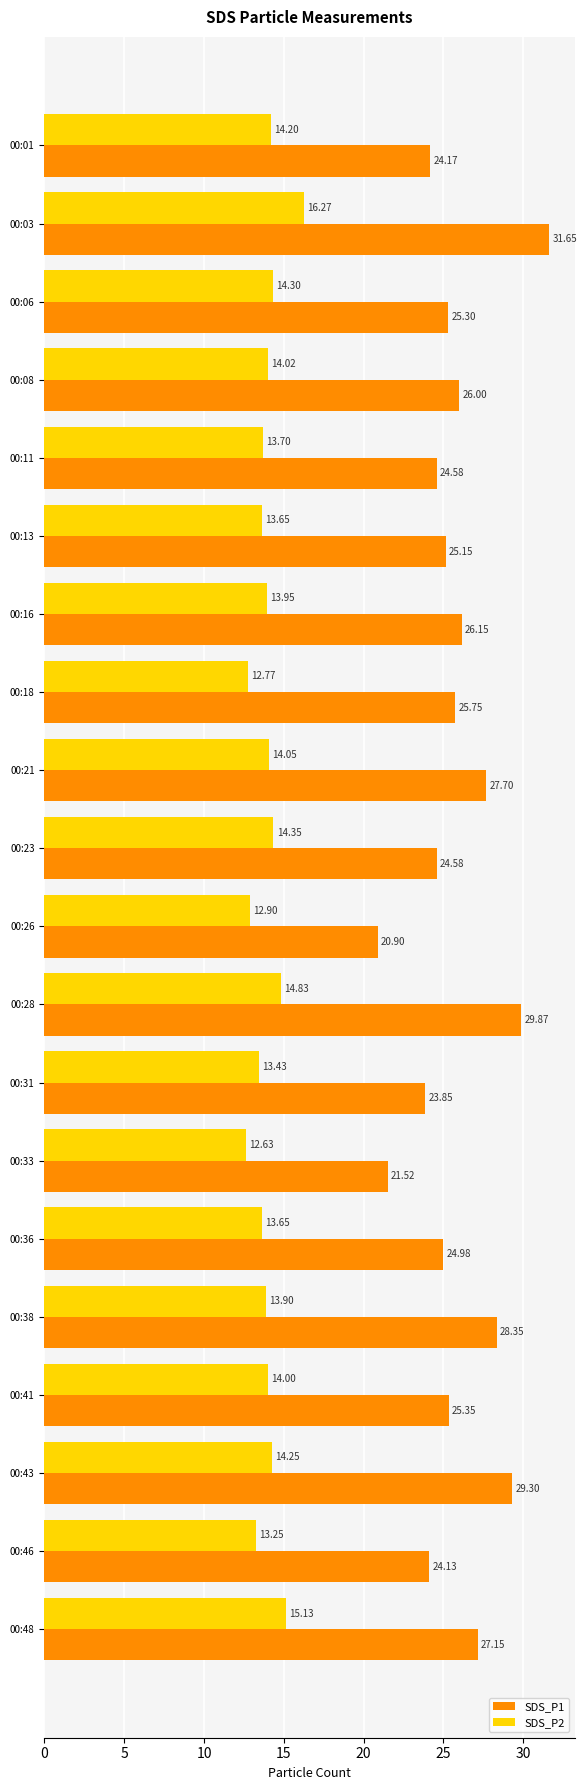

What is the difference between the highest and lowest values at 00:03?

15.4